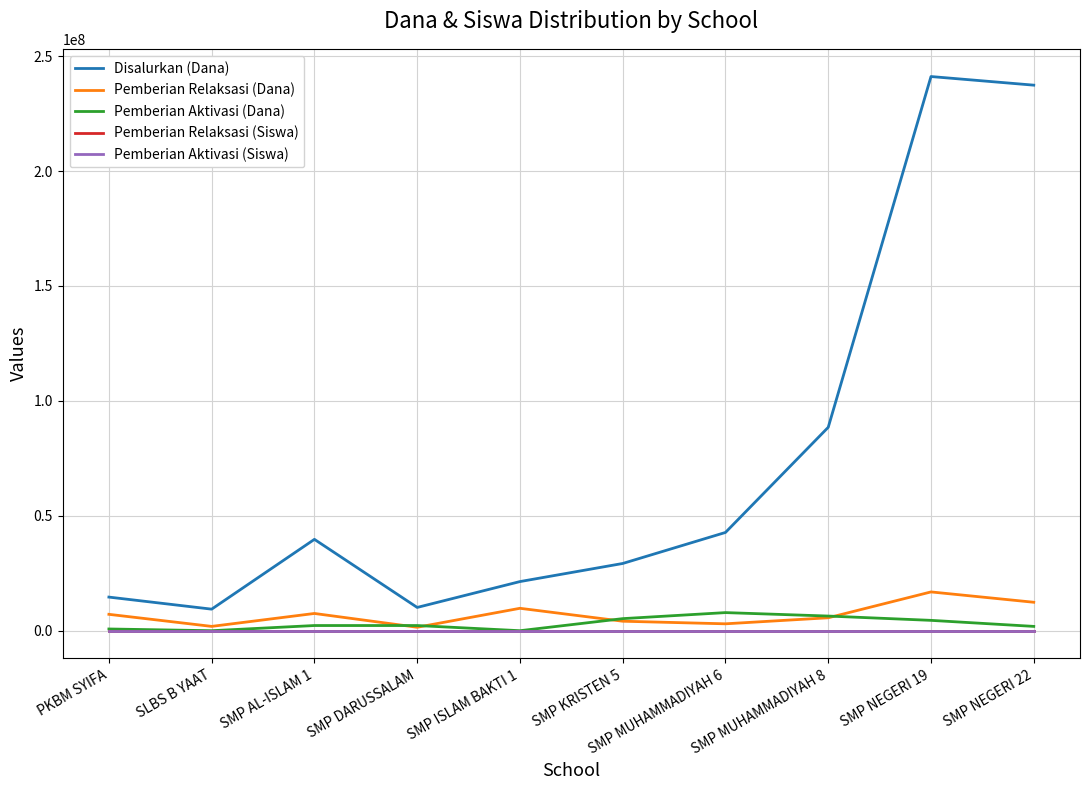

The value of Pemberian Aktivasi (Siswa) at SMP AL-ISLAM 1 is 3. True or false?

True